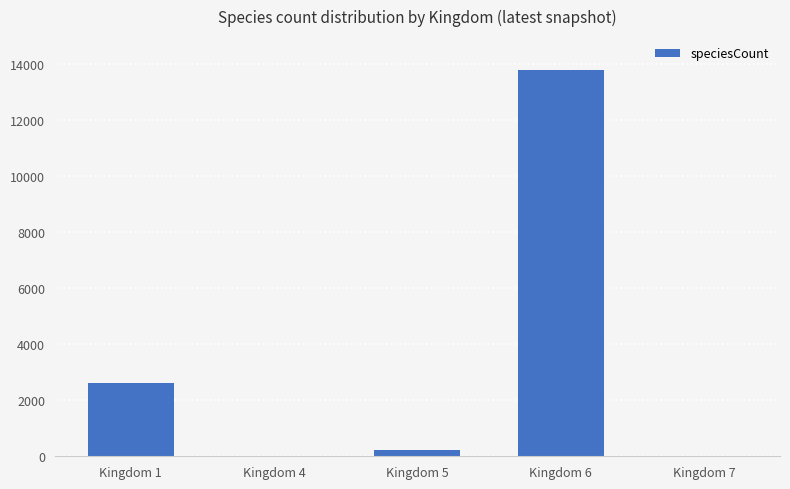

What is the maximum value shown in the chart?

13789